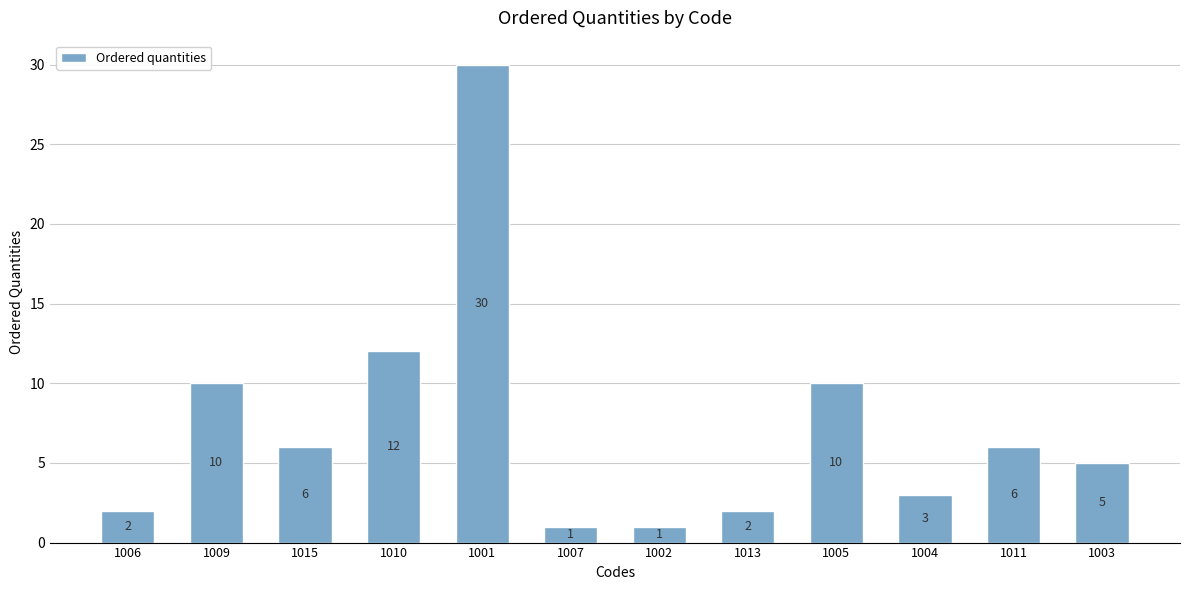

Reading right to left, list all the values displayed in this chart.

5	6	3	10	2	1	1	30	12	6	10	2